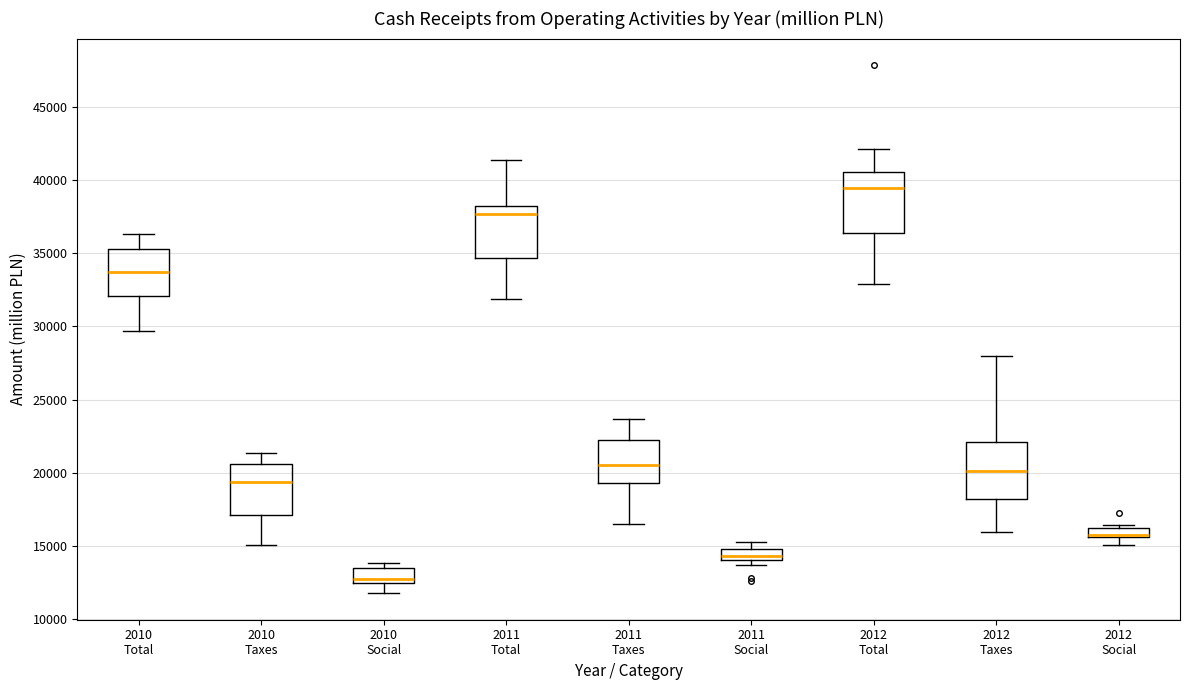

Where is the upper edge of the box for 2012 Social on the y-axis? The values are not printed on the chart, so give them approximately, as read against the axis.

16500